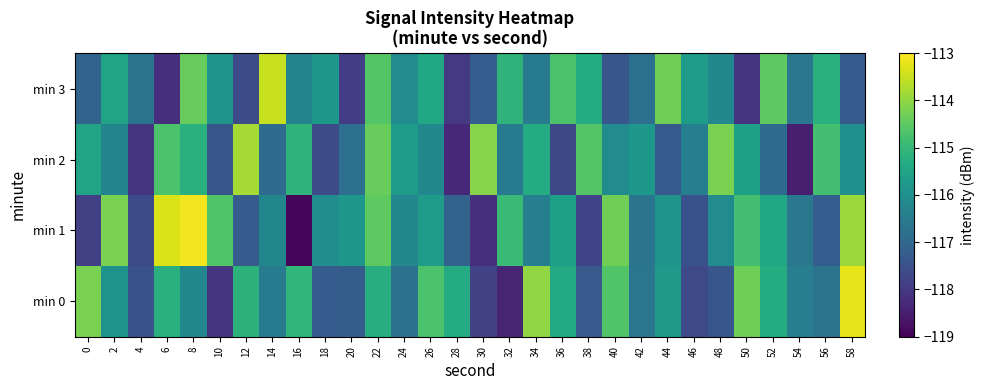

Reading left to right, list all the values displayed in this chart.

min 0: 0=-114.2	2=-115.9	4=-117.5	6=-115.2	8=-116.2	10=-118.1	12=-115.1	14=-116.5	16=-115.1	18=-117.3	20=-117.2	22=-115.3	24=-116.8	26=-114.7	28=-115.3	30=-117.8	32=-118.4	34=-114.0	36=-115.3	38=-117.3	40=-114.6	42=-116.6	44=-115.8	46=-117.7	48=-117.4	50=-114.3	52=-115.3	54=-116.4	56=-116.7	58=-113.2
min 1: 0=-117.9	2=-114.2	4=-117.7	6=-113.3	8=-113.1	10=-114.6	12=-117.3	14=-116.2	16=-118.9	18=-116.1	20=-115.8	22=-114.5	24=-116.2	26=-115.7	28=-117.1	30=-118.2	32=-114.9	34=-116.4	36=-115.6	38=-117.8	40=-114.3	42=-116.7	44=-115.9	46=-117.5	48=-116.1	50=-114.8	52=-115.4	54=-116.6	56=-117.2	58=-113.9
min 2: 0=-115.5	2=-116.3	4=-118.1	6=-114.7	8=-115.2	10=-117.4	12=-113.8	14=-116.9	16=-115.1	18=-117.6	20=-116.8	22=-114.4	24=-115.7	26=-116.2	28=-118.3	30=-114.1	32=-116.5	34=-115.3	36=-117.7	38=-114.6	40=-116.1	42=-115.8	44=-117.3	46=-116.4	48=-114.2	50=-115.6	52=-116.9	54=-118.5	56=-114.8	58=-116.0
min 3: 0=-117.1	2=-115.5	4=-116.7	6=-118.2	8=-114.4	10=-115.9	12=-117.6	14=-113.5	16=-116.3	18=-115.8	20=-117.9	22=-114.6	24=-116.1	26=-115.4	28=-118.0	30=-117.2	32=-115.1	34=-116.5	36=-114.7	38=-115.3	40=-117.4	42=-116.8	44=-114.3	46=-115.7	48=-116.2	50=-118.1	52=-114.5	54=-116.6	56=-115.2	58=-117.3